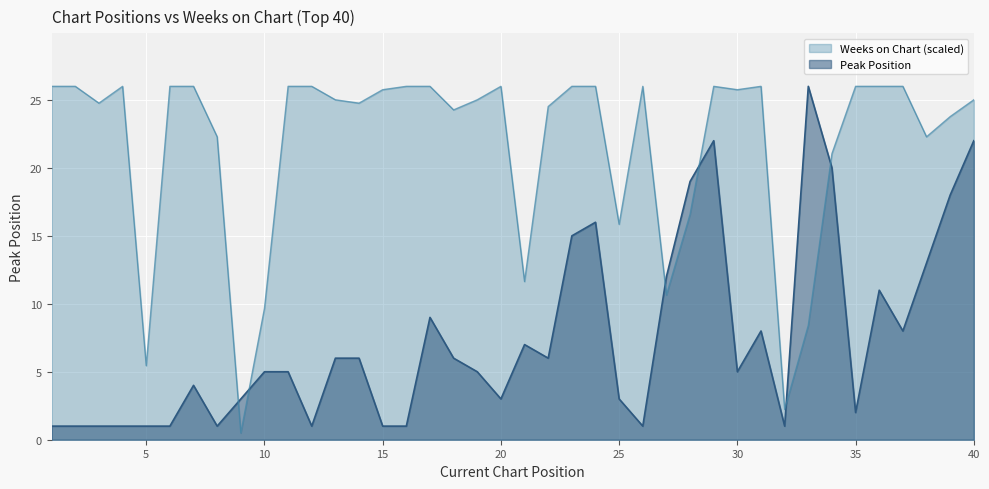

What is the lowest value of the Peak Position series?

1.0